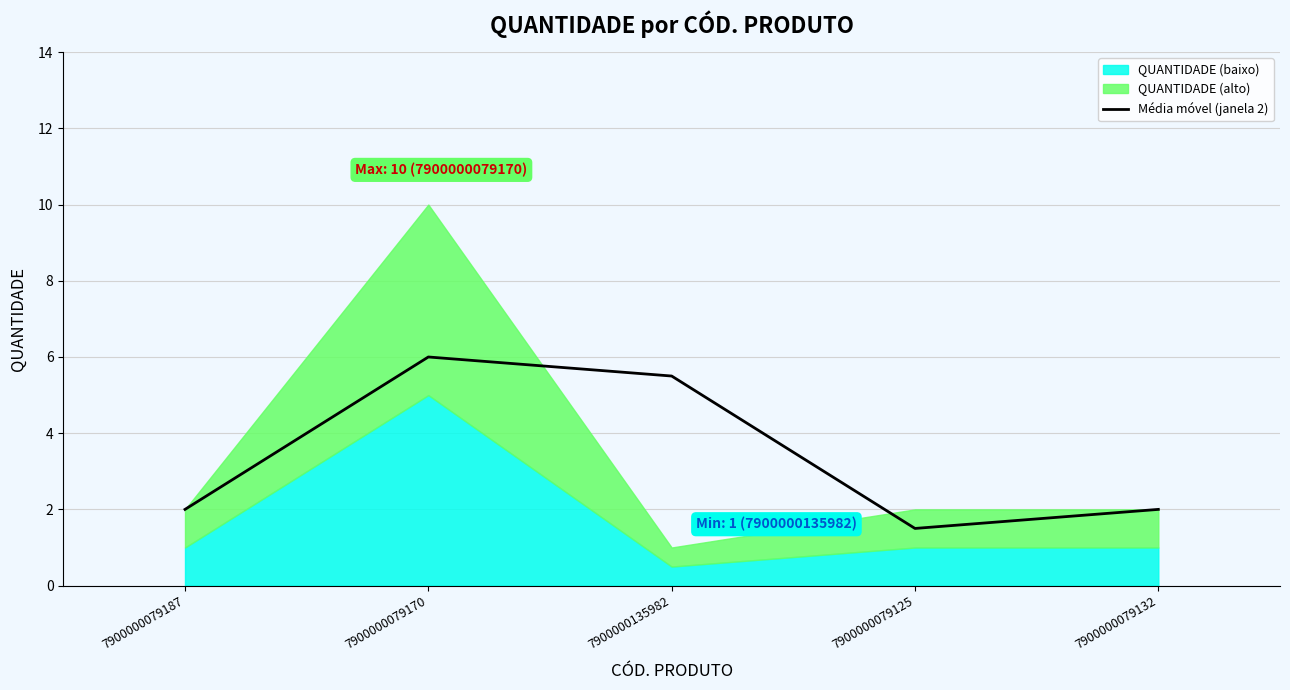

What is the approximate value at 7900000079125?

1.5